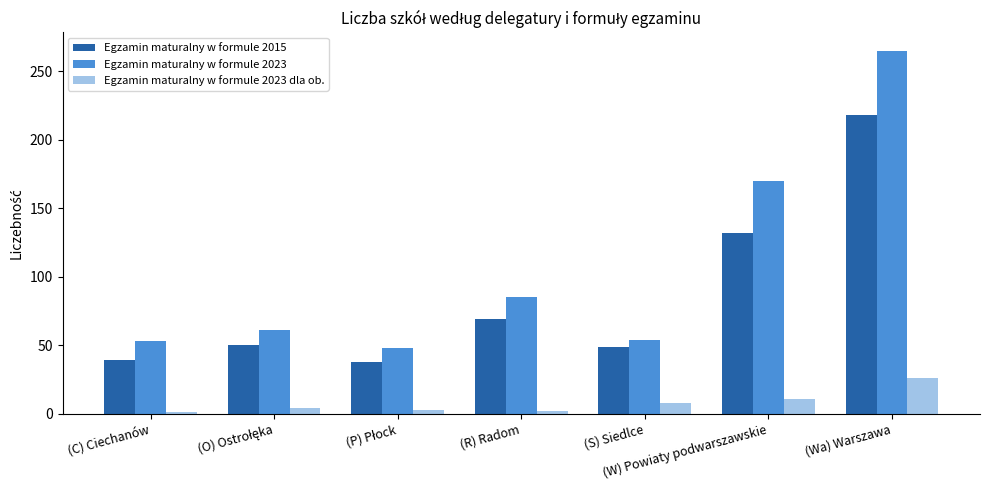

How many groups of bars are there?

7